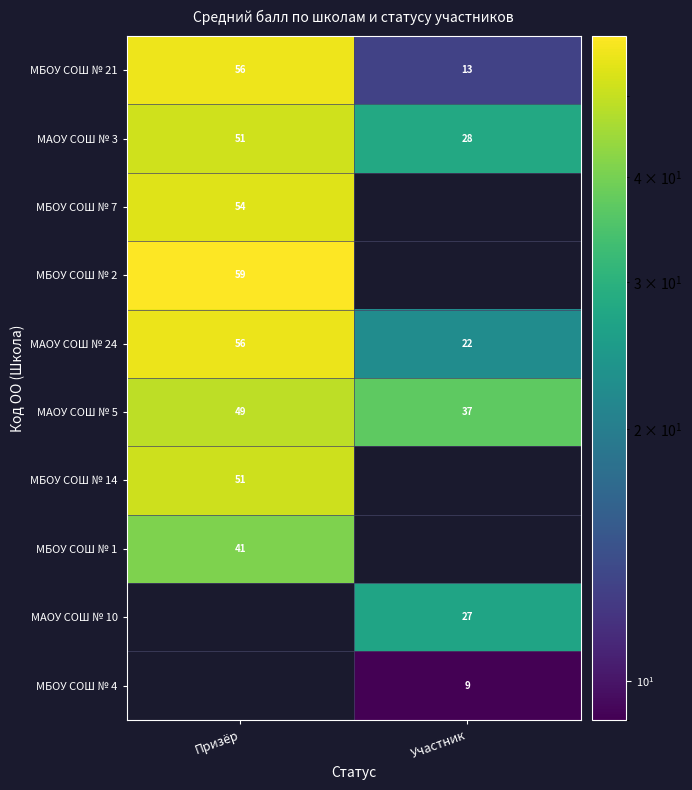

What is the difference between the МАОУ СОШ № 24 values at Призёр and Участник?

34